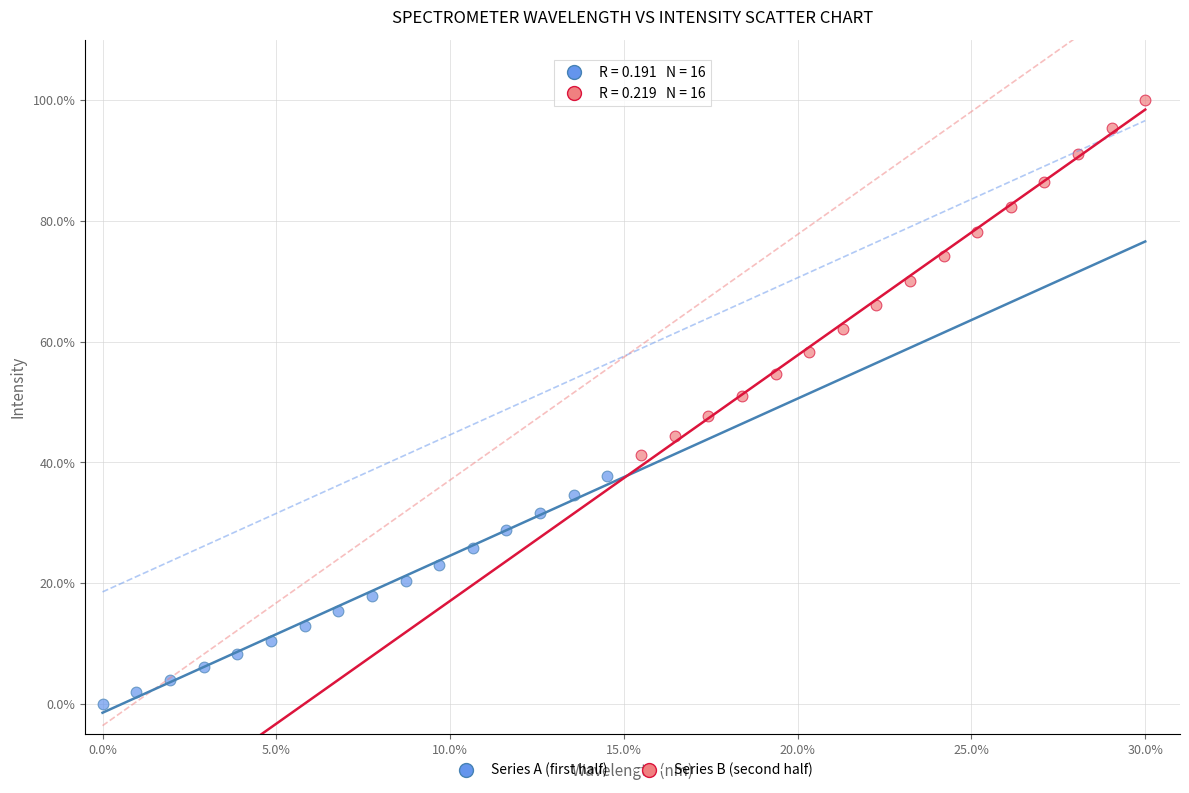

Which series has the widest spread of Y values?

Series B (second half)